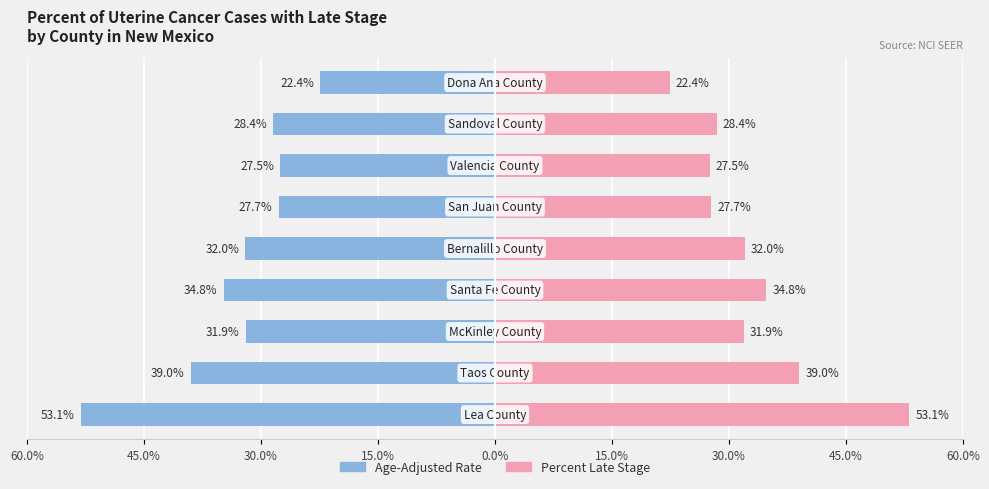

Between 45.0% and 60.0%, which series saw the biggest shift?

Age-Adjusted Rate (Left)